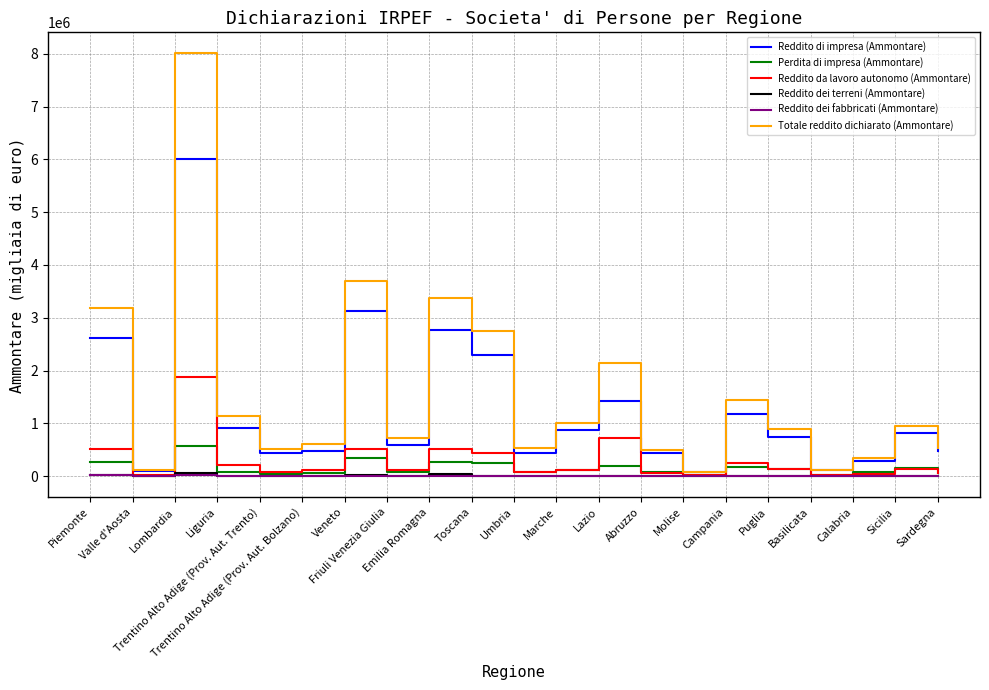

What is the difference between the maximum and minimum values in the Reddito dei terreni (Ammontare) series?

54136